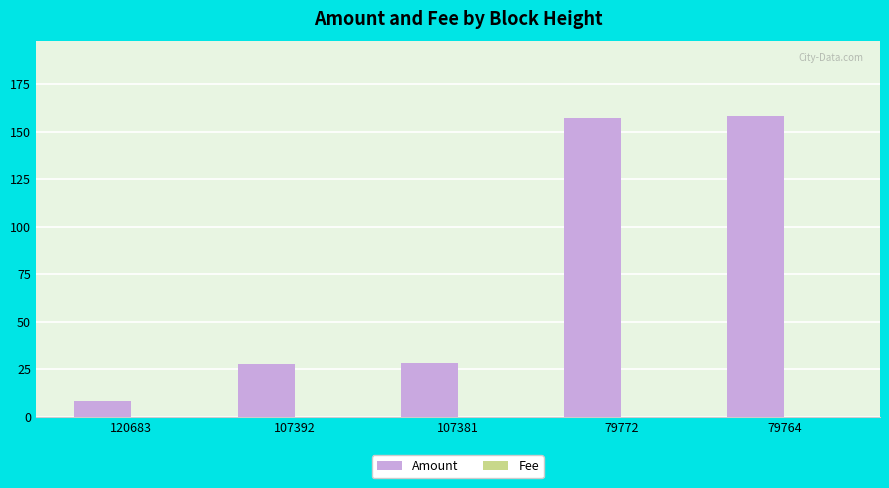

Which series has the largest total across all categories?

Amount